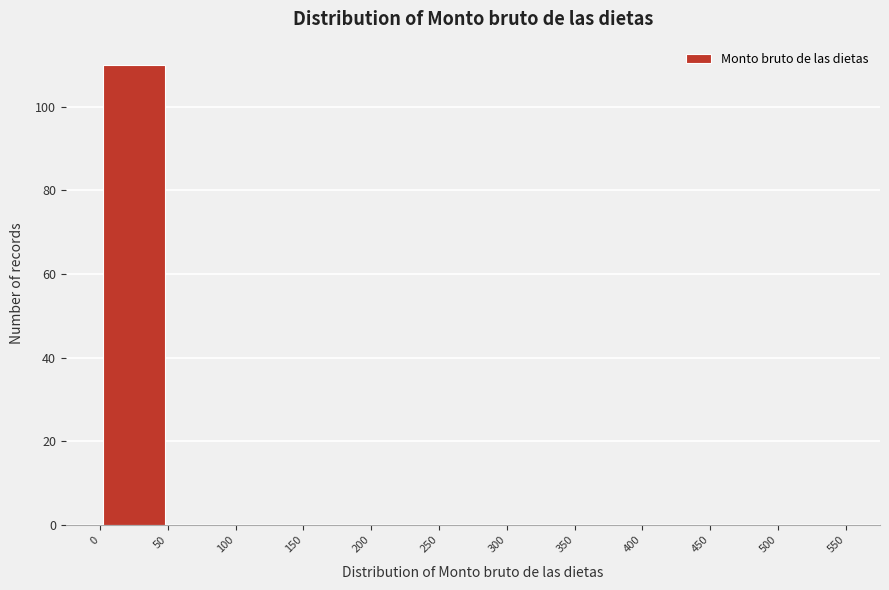

Over which range of the x-axis is the bar tallest?

0 to 50